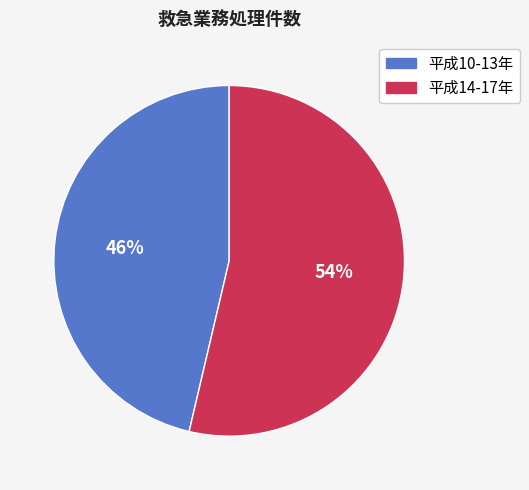

To the nearest percent, what is the average slice percentage?

50%